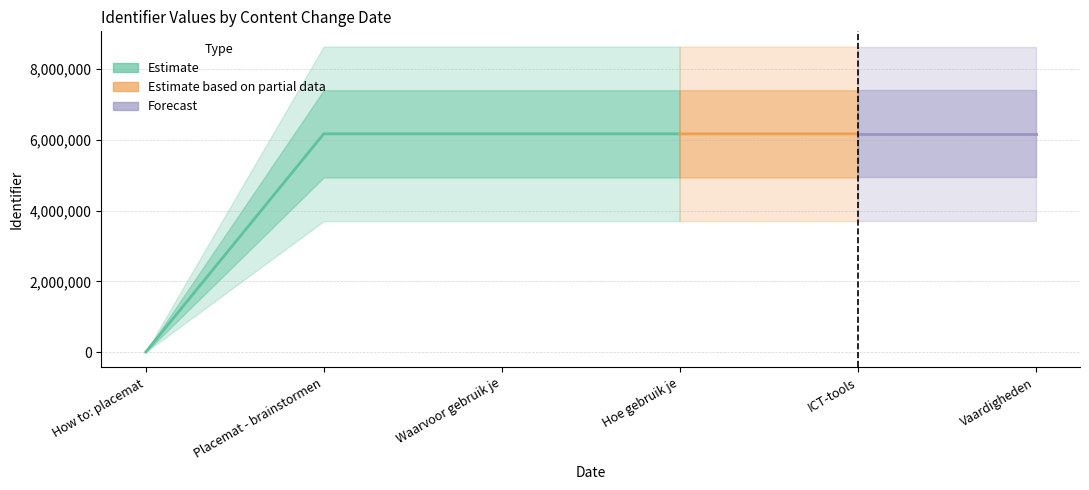

Which has a higher value, How to: placemat or ICT-tools?

ICT-tools